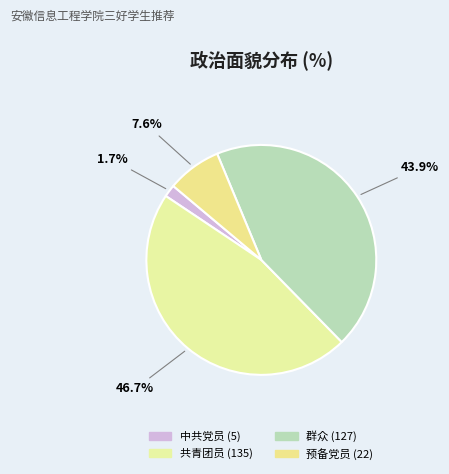

How many slices are in this pie chart?

4